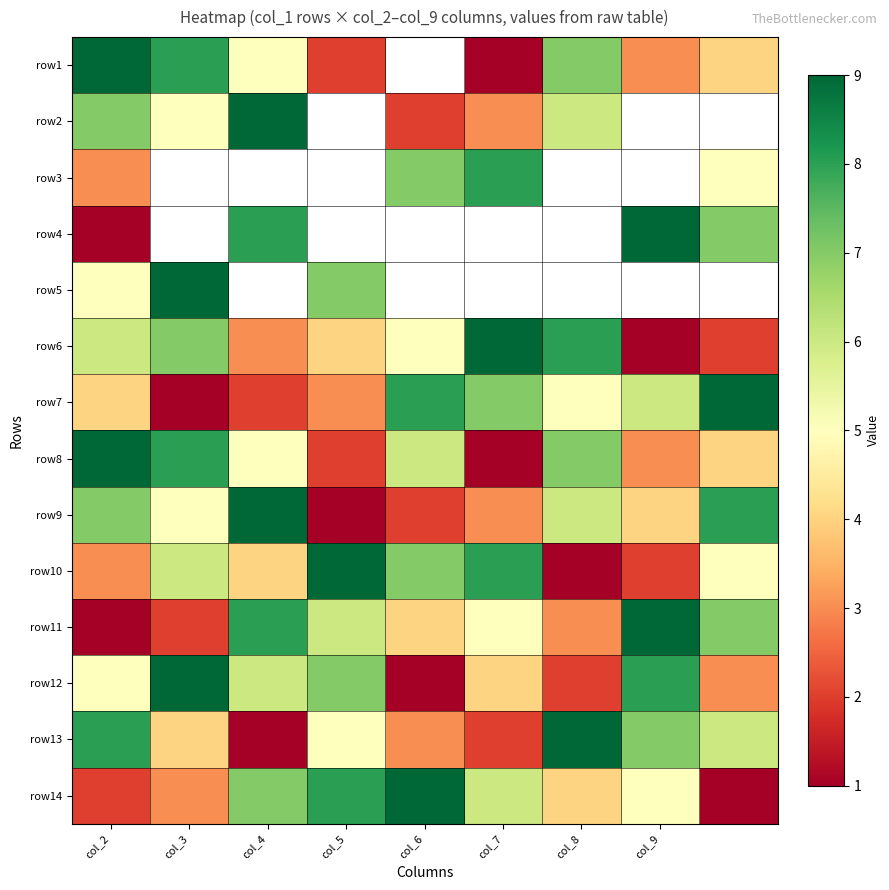

Which has a higher value, col_2 or col_4?

col_2